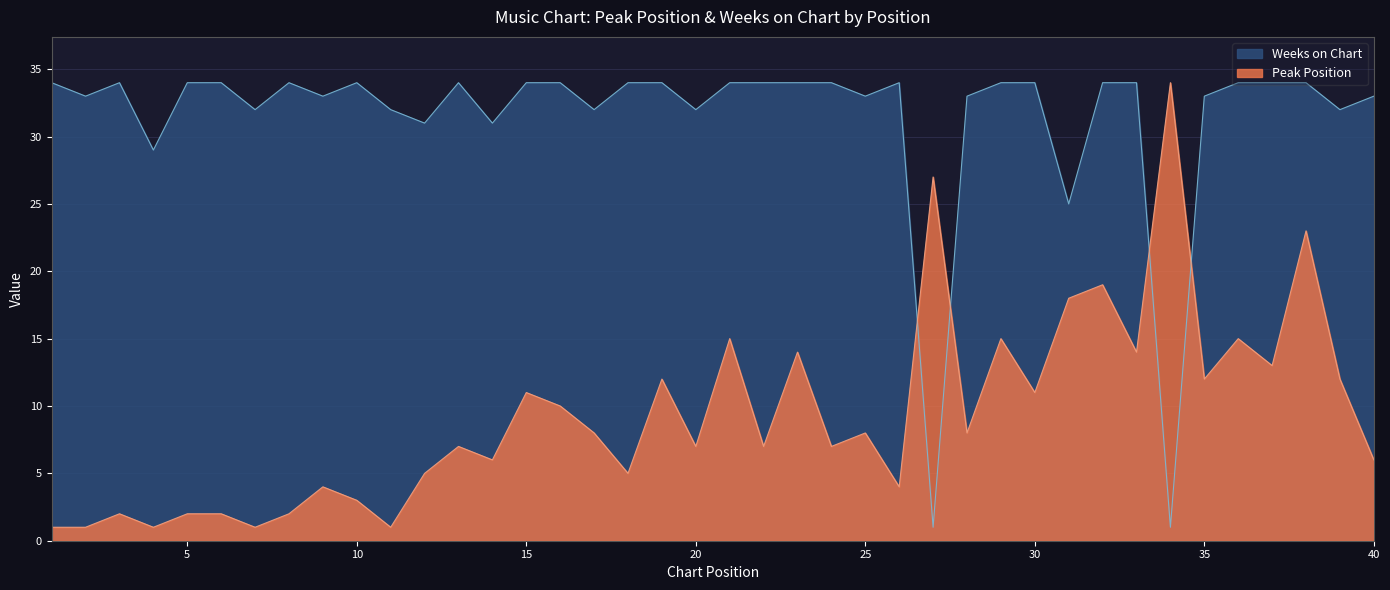

Reading left to right, transcribe all the data shown in this chart.

Peak Position: 1	1	2	1	2	2	1	2	4	3	1	5	7	6	11	10	8	5	12	7	15	7	14	7	8	4	27	8	15	11	18	19	14	34	12	15	13	23	12	6
Weeks on Chart: 34	33	34	29	34	34	32	34	33	34	32	31	34	31	34	34	32	34	34	32	34	34	34	34	33	34	1	33	34	34	25	34	34	1	33	34	34	34	32	33